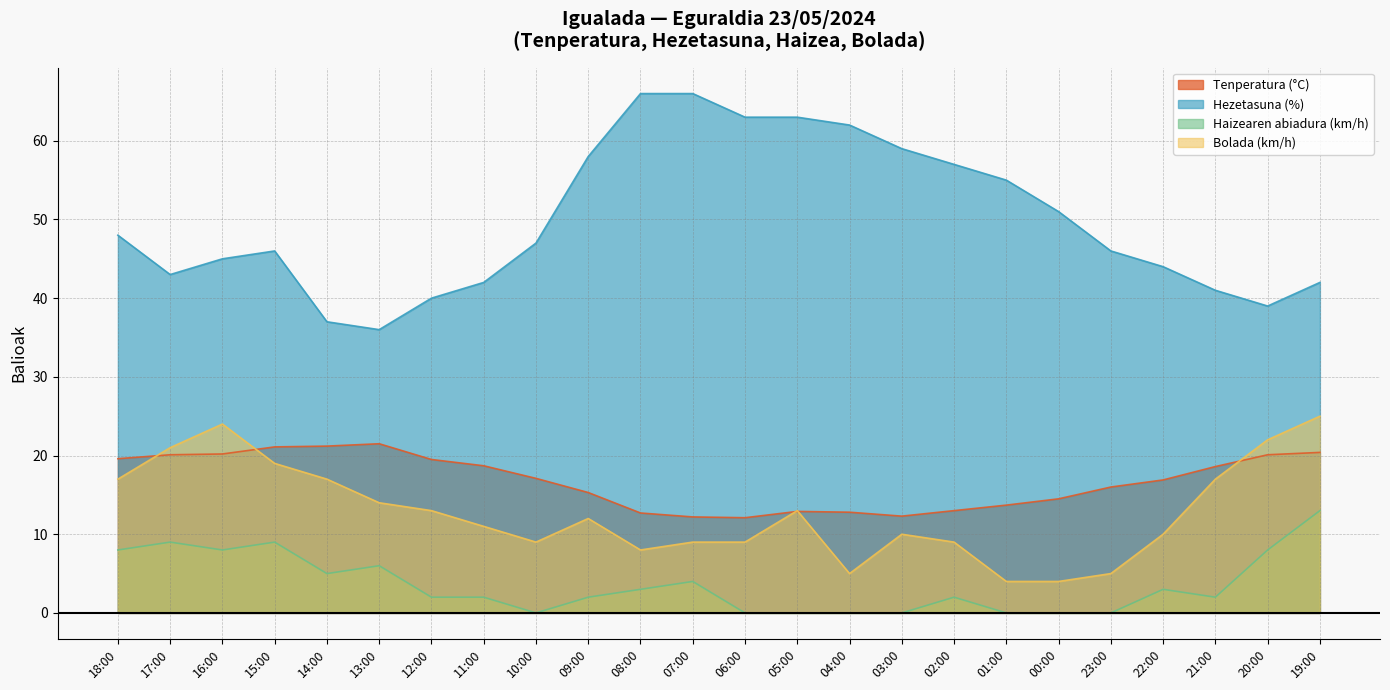

Between 15:00 and 19:00, which is larger?

15:00